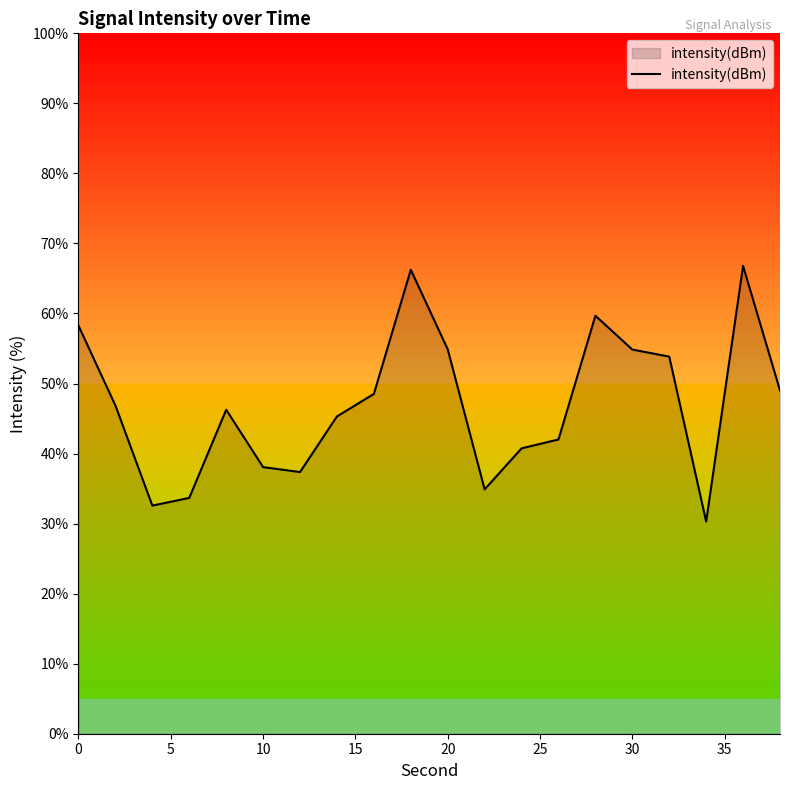

What is the maximum value shown in the chart?

66.8